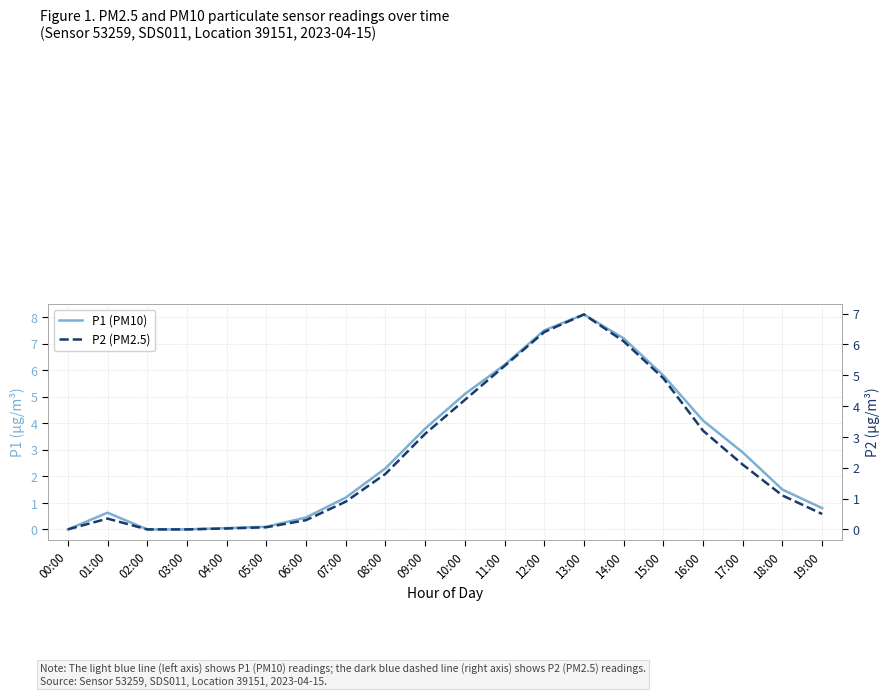

Reading left to right, what are all the values shown in this chart?

P1 (PM10): 00:00=0.0	01:00=0.6	02:00=0.0	03:00=0.0	04:00=0.1	05:00=0.1	06:00=0.5	07:00=1.2	08:00=2.3	09:00=3.8	10:00=5.1	11:00=6.2	12:00=7.5	13:00=8.1	14:00=7.2	15:00=5.8	16:00=4.1	17:00=2.9	18:00=1.5	19:00=0.8
P2 (PM2.5): 00:00=0.0	01:00=0.3	02:00=0.0	03:00=0.0	04:00=0.0	05:00=0.1	06:00=0.3	07:00=0.9	08:00=1.8	09:00=3.1	10:00=4.2	11:00=5.3	12:00=6.4	13:00=7.0	14:00=6.1	15:00=4.9	16:00=3.2	17:00=2.1	18:00=1.1	19:00=0.5